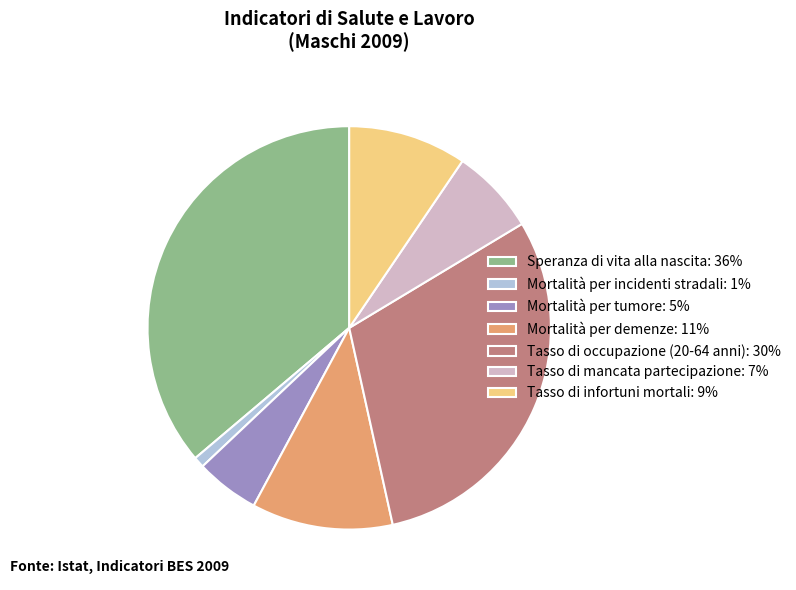

Is it true that Tasso di infortuni mortali: 9% is 1% of the pie?

False